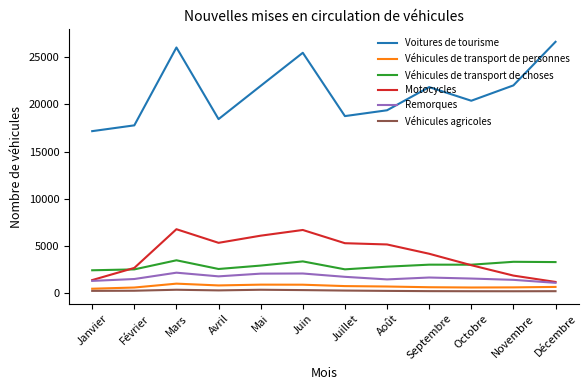

True or false: Véhicules de transport de choses and Véhicules agricoles intersect in this chart.

False